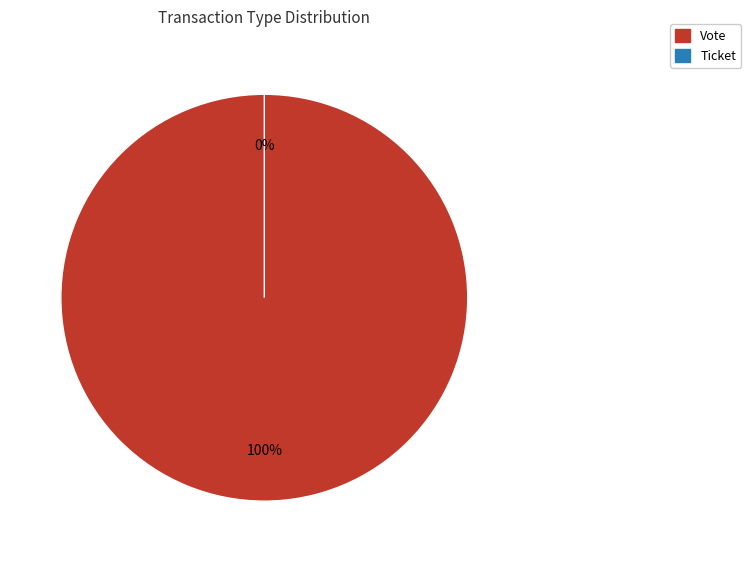

Count the number of slices in the pie.

2